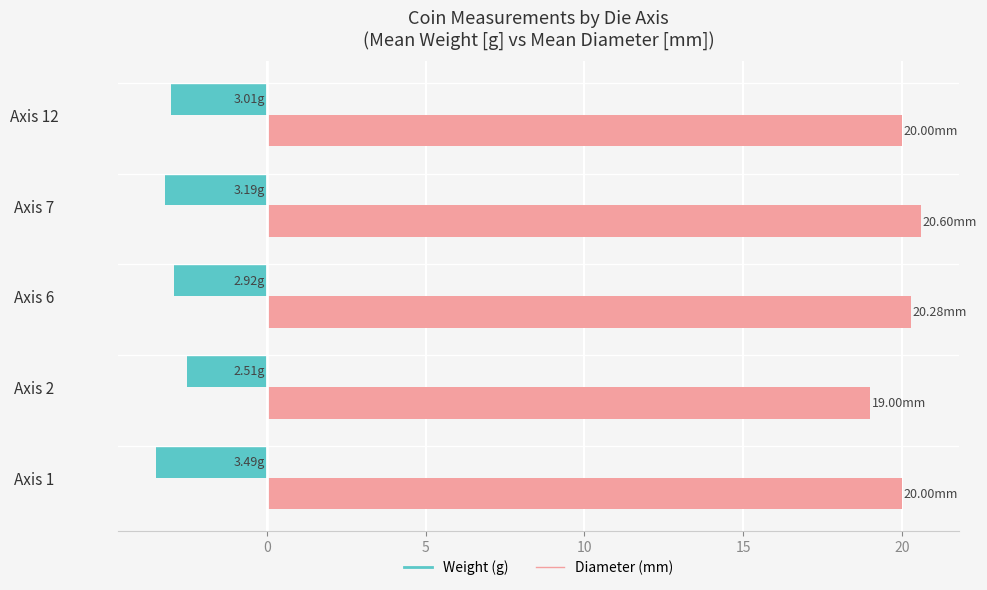

What is the total value across all series at Axis 7?

17.4